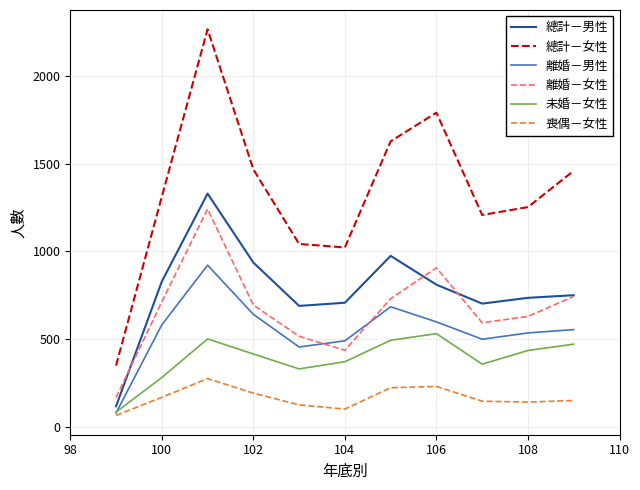

What is the greatest value displayed?

2265